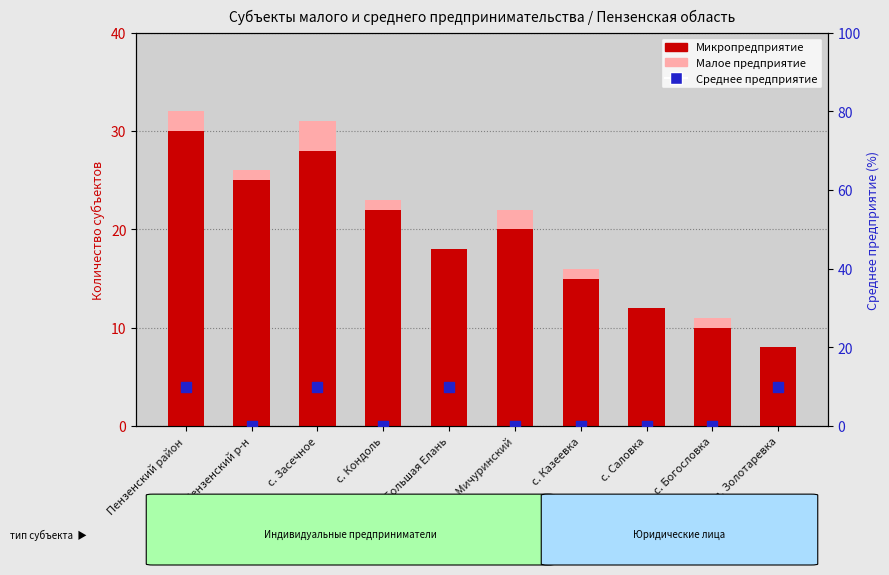

Which series contains the highest Y value?

Микропредприятие